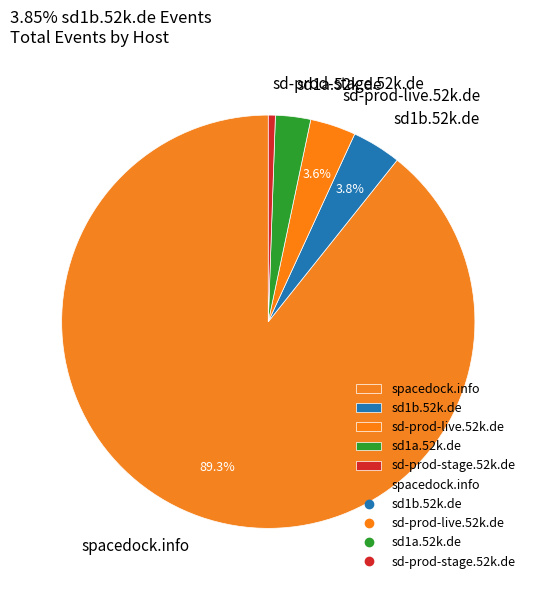

Which category has the smallest portion of the pie?

sd-prod-stage.52k.de